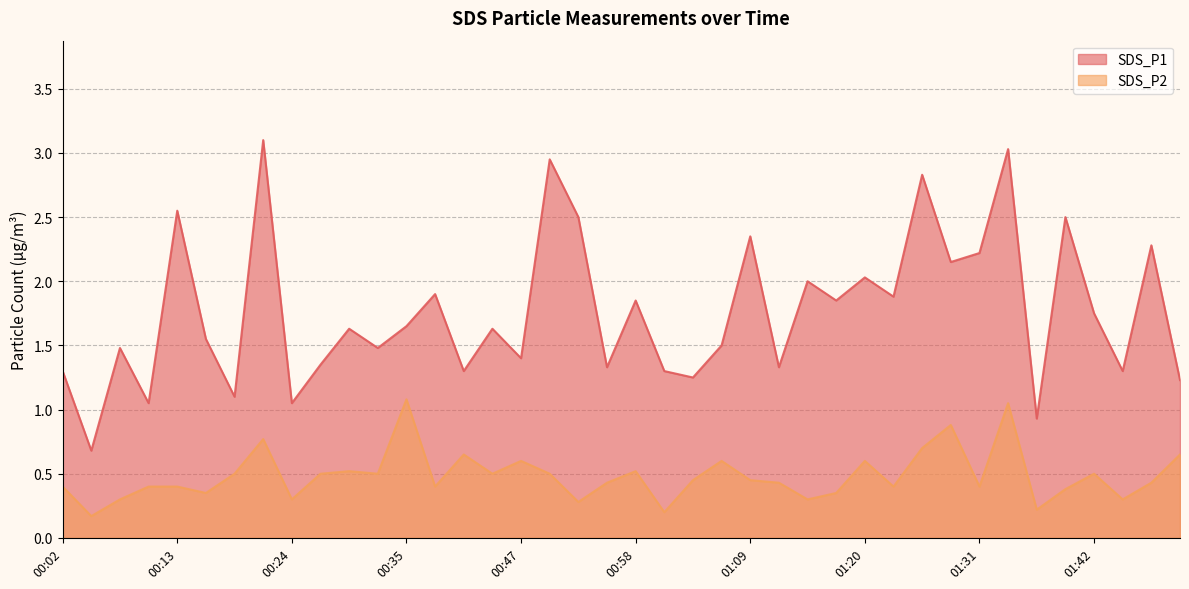

What is the label of the 36th point from the right?

00:13